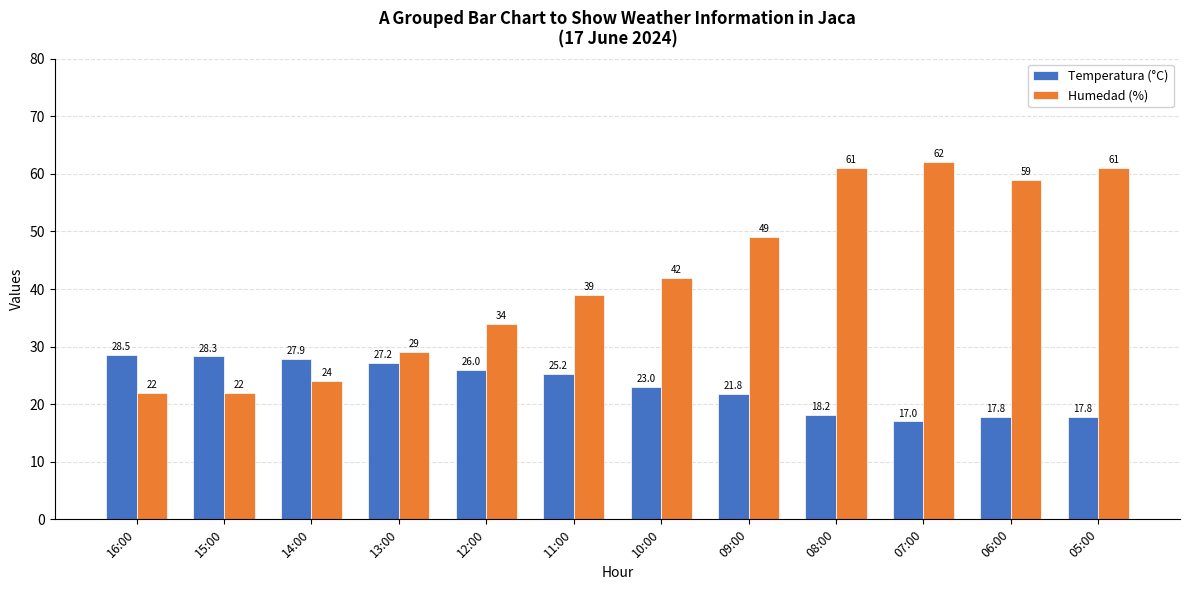

The value of Humedad (%) at 08:00 is 101.2. True or false?

False